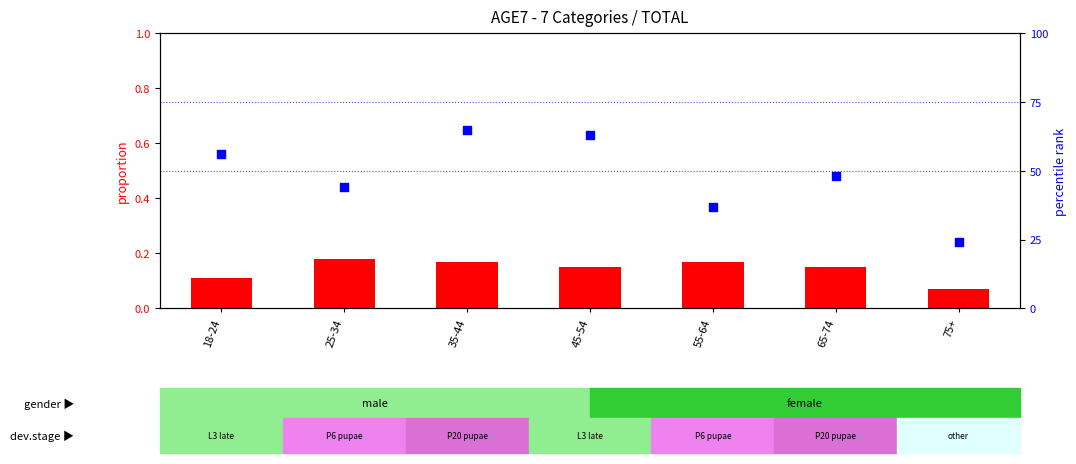

At how many categories does at least one series exceed 0?

7